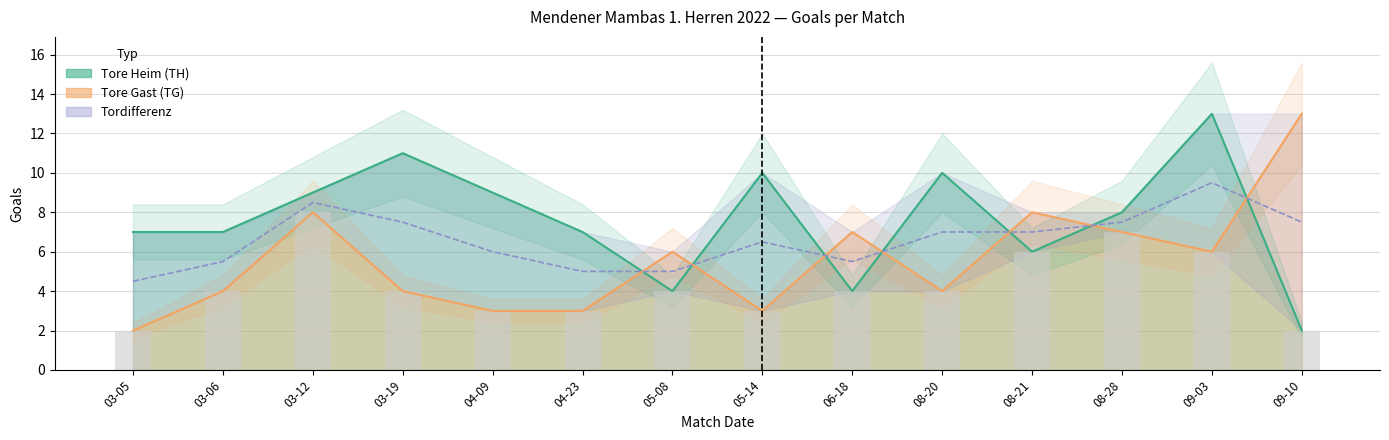

What is the label of the 13th bar from the left?

09-03